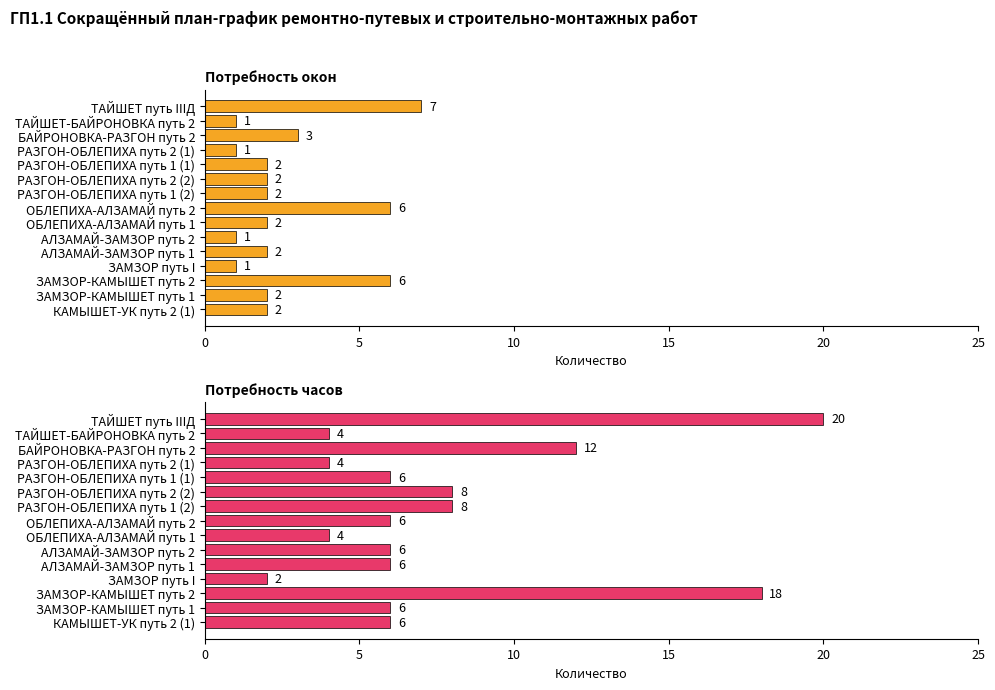

What is the difference between the maximum and second lowest values in the Потребность часов series?

16